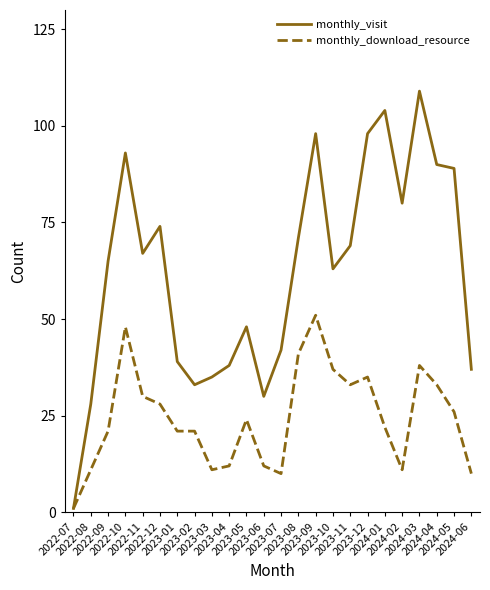

Which series has the widest spread of values?

monthly_visit